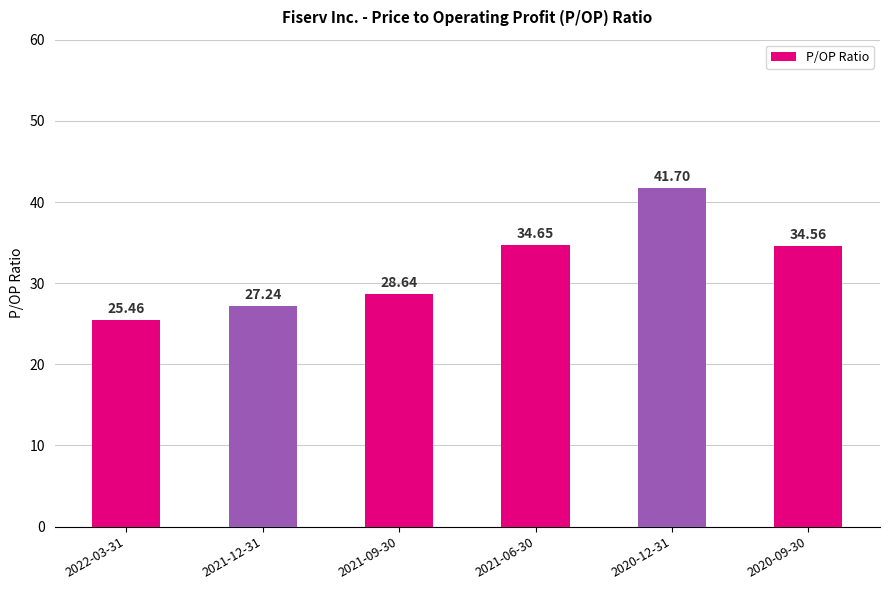

What is the difference between the second highest and second lowest values?

7.4